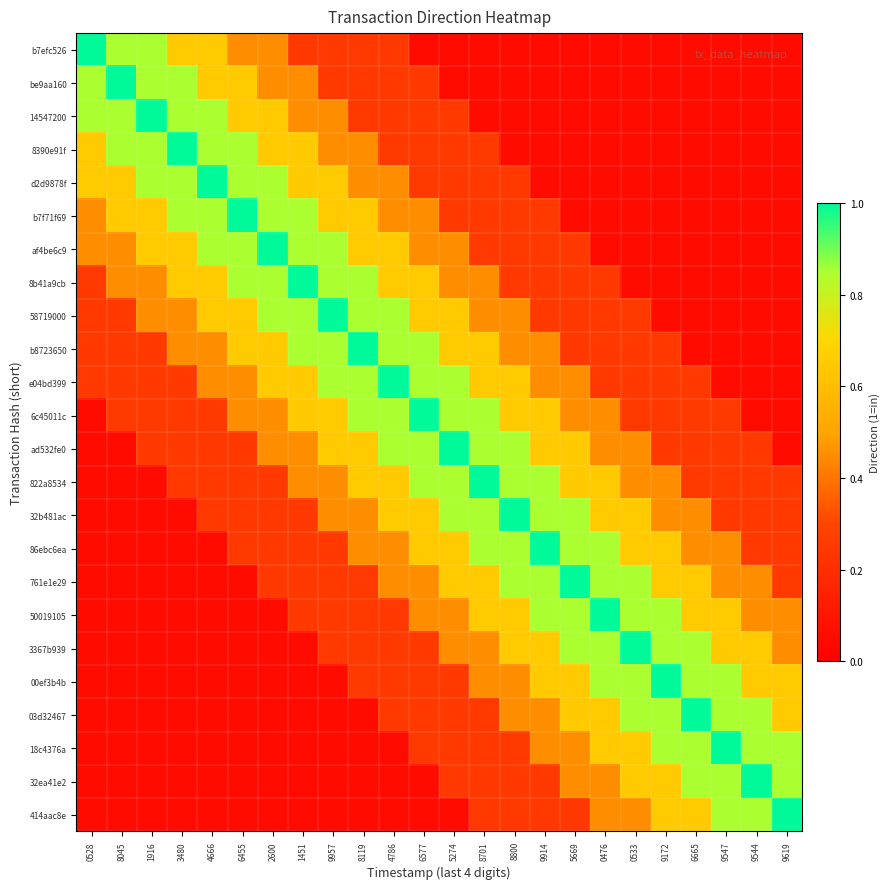

How many data points does each series have?

24